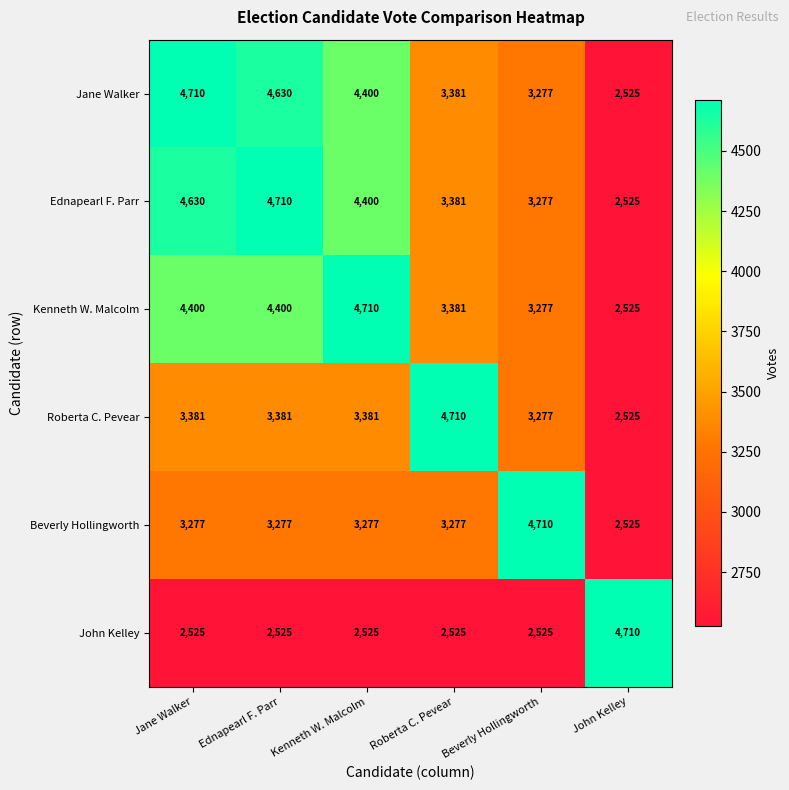

Rank the categories by Jane Walker value from highest to lowest.

Jane Walker, Ednapearl F. Parr, Kenneth W. Malcolm, Roberta C. Pevear, Beverly Hollingworth, John Kelley